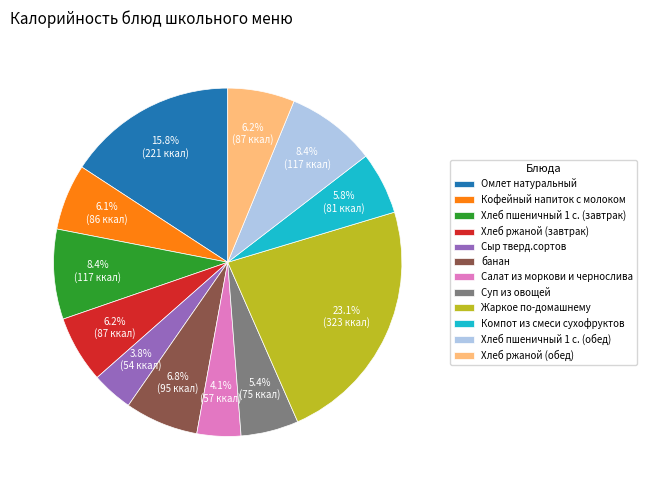

Which slice is the largest?

Жаркое по-домашнему